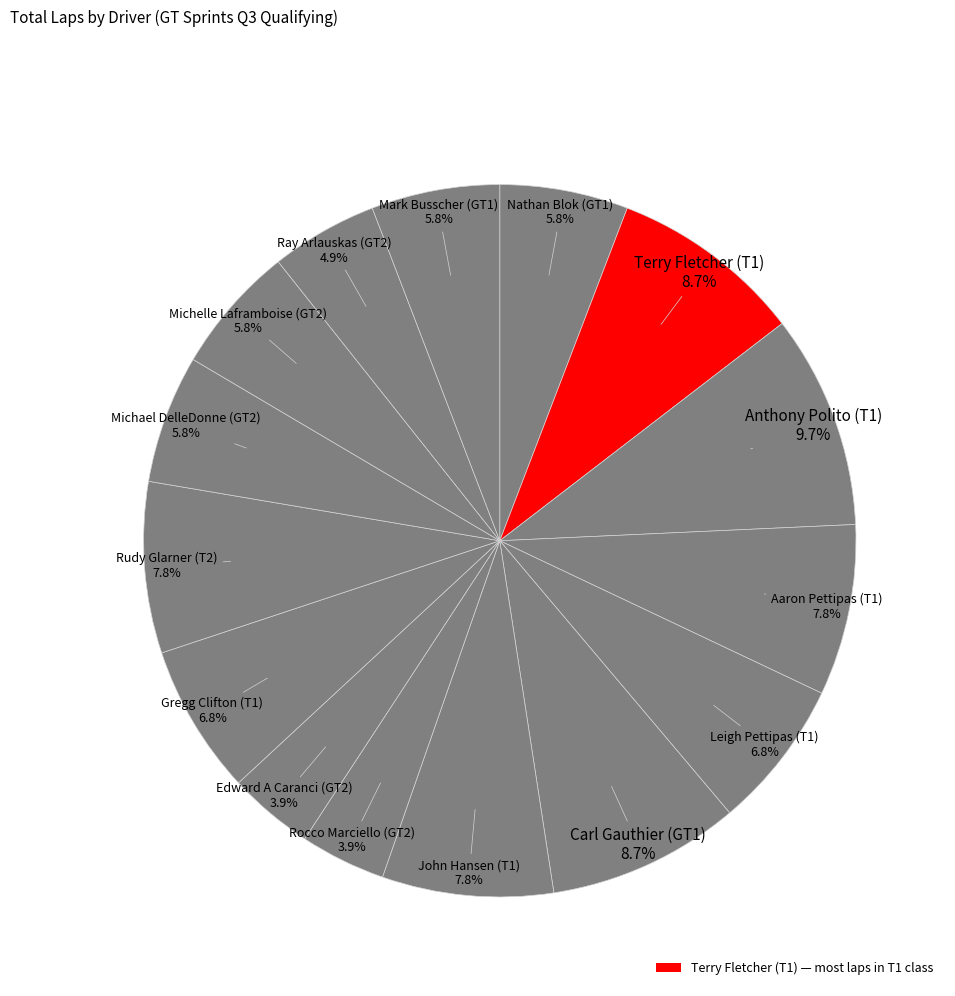

Count the number of slices in the pie.

15